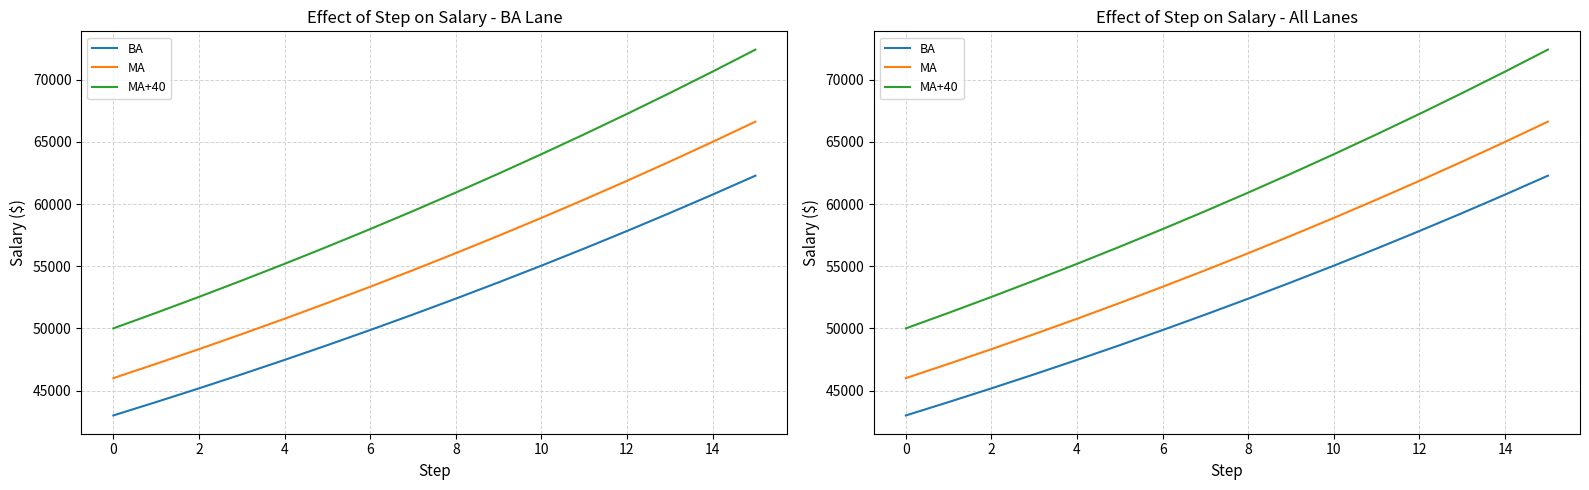

Is this an area chart (filled region under the line)?

No